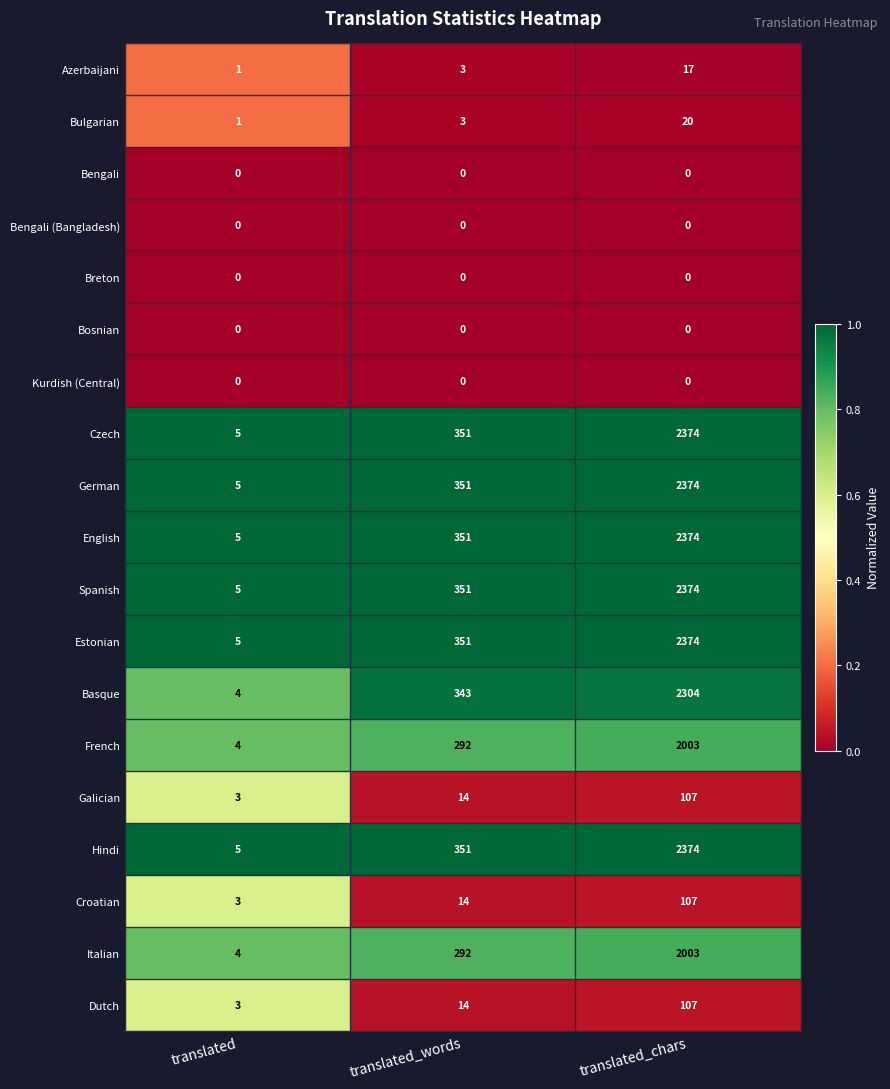

The value of Bengali (Bangladesh) at translated is 0. True or false?

True